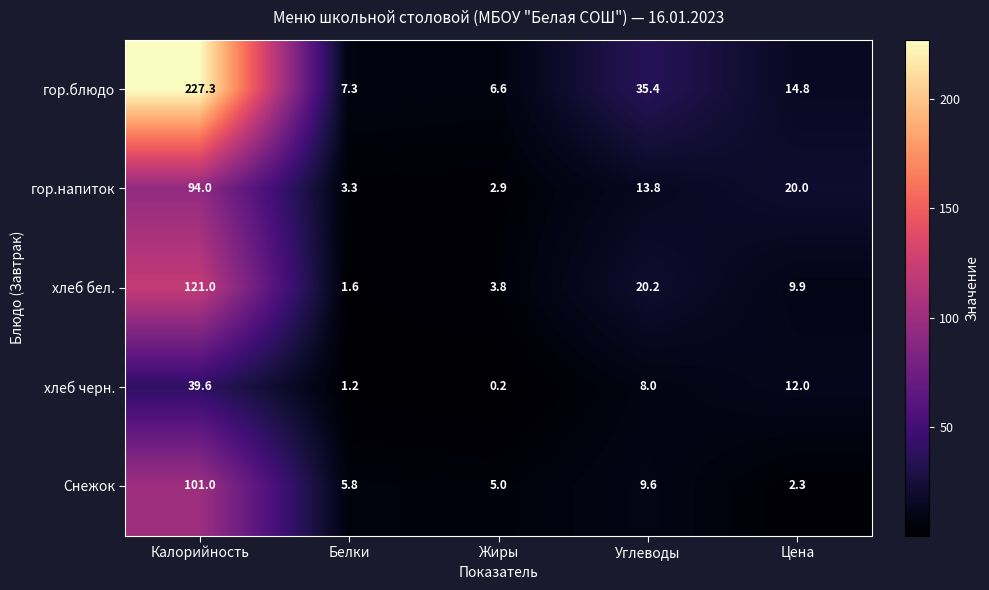

What is the spread (max minus min) of values at Белки?

6.1